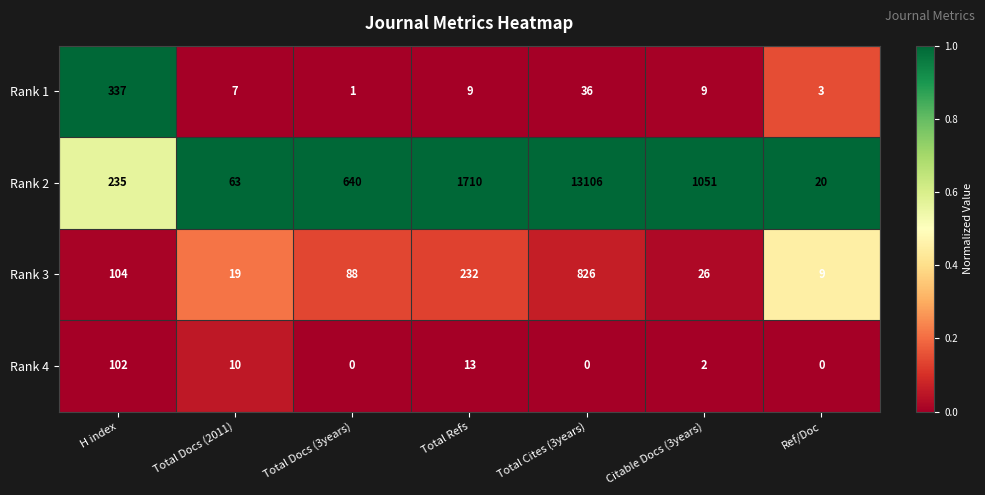

What value does the Rank 1 series have at Total Docs (2011)?

7